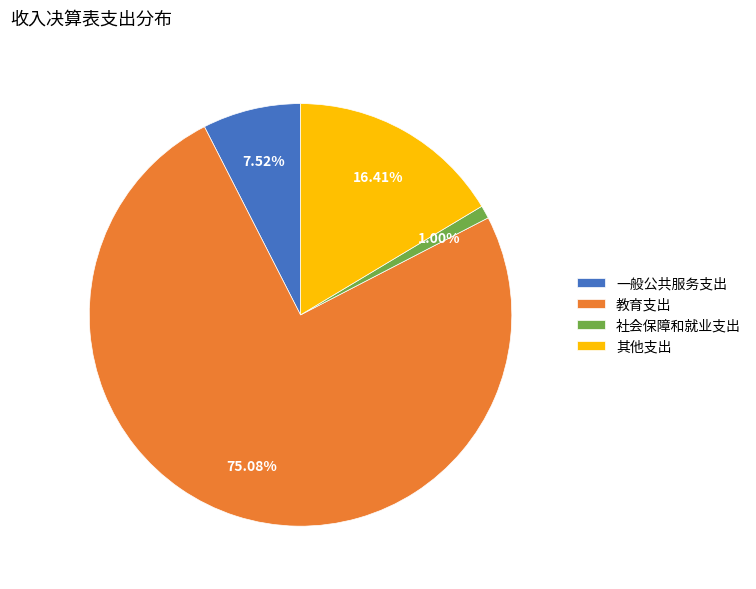

Combined, do 其他支出 and 教育支出 account for over 50%?

Yes